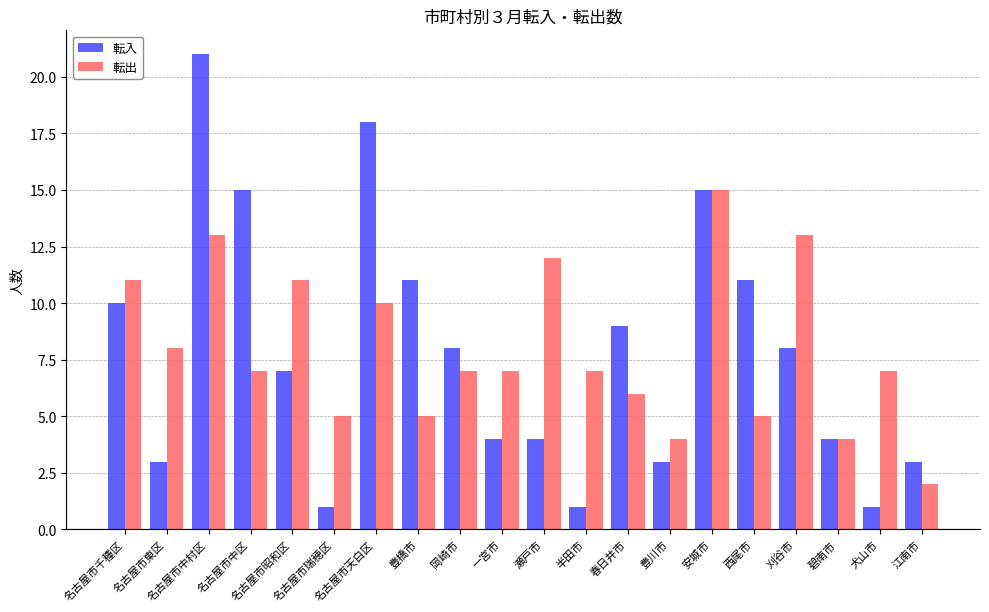

Rank the series at 名古屋市中村区 from lowest to highest value.

転出, 転入